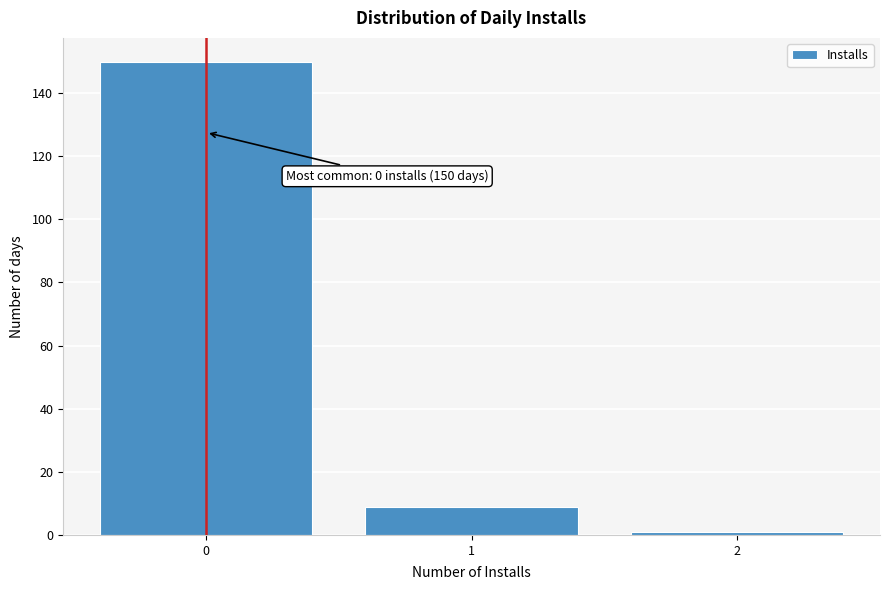

Reading left to right, extract all data points from this chart.

0=150	1=9	2=1